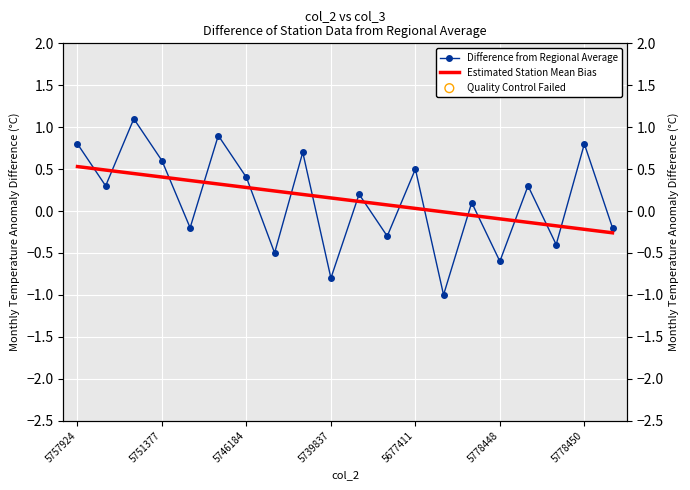

What are all the series names shown in the legend?

Difference from Regional Average, Estimated Station Mean Bias